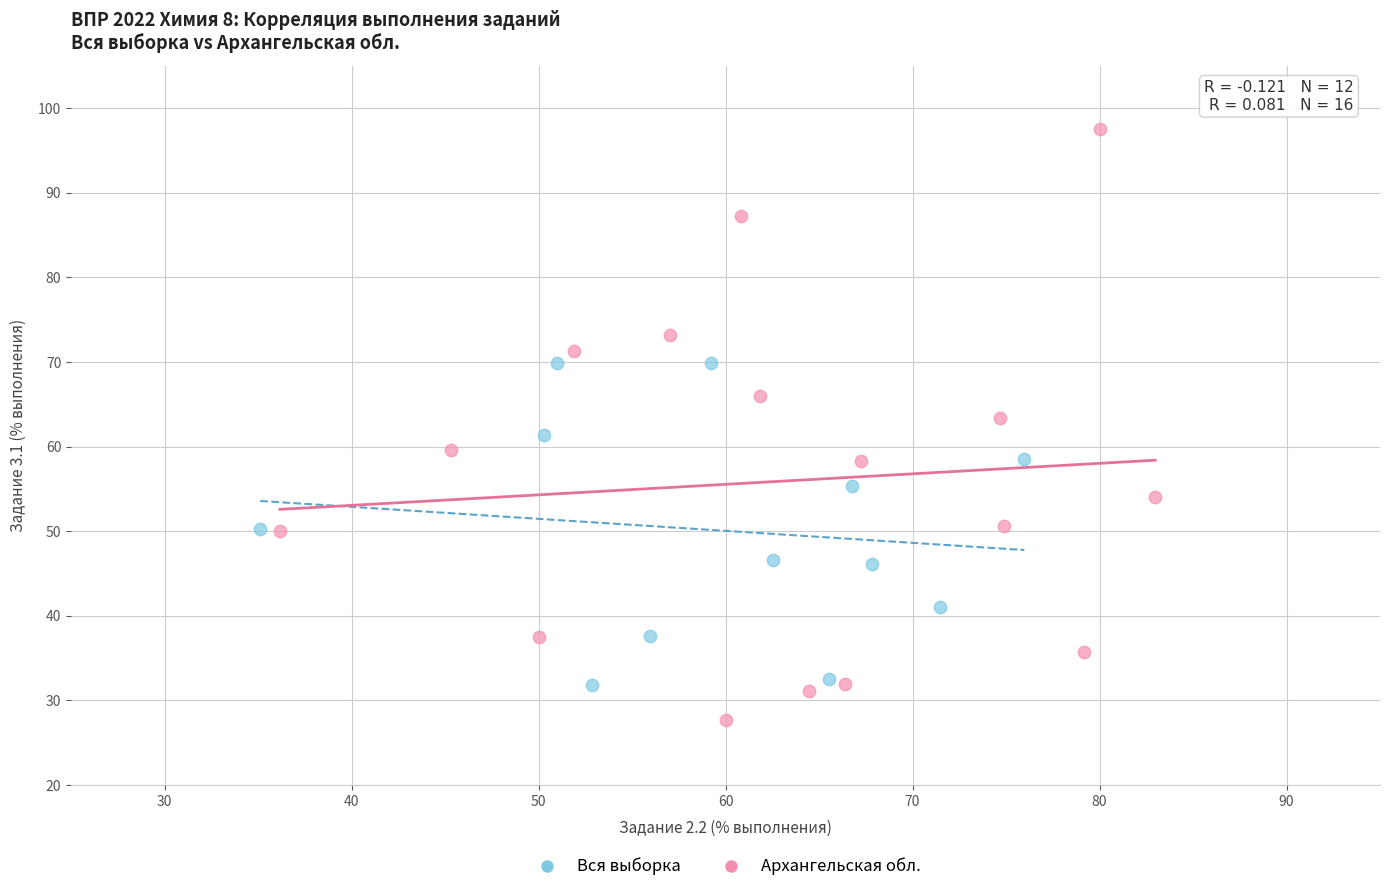

Which series has the largest Y range (max minus min)?

Архангельская обл.